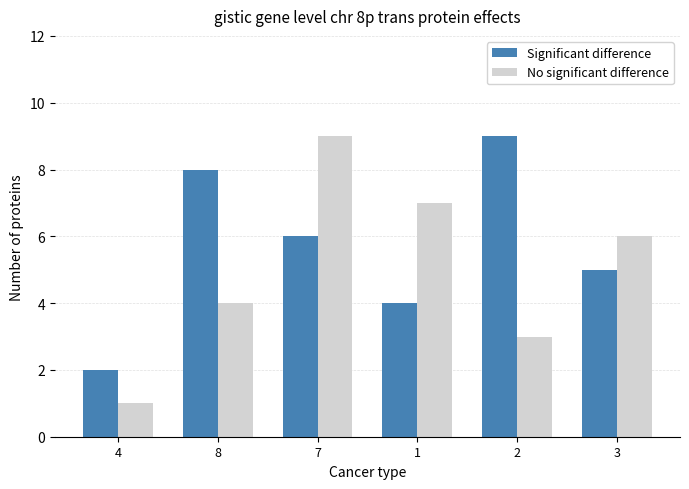

What is the total value across all series at 3?

11